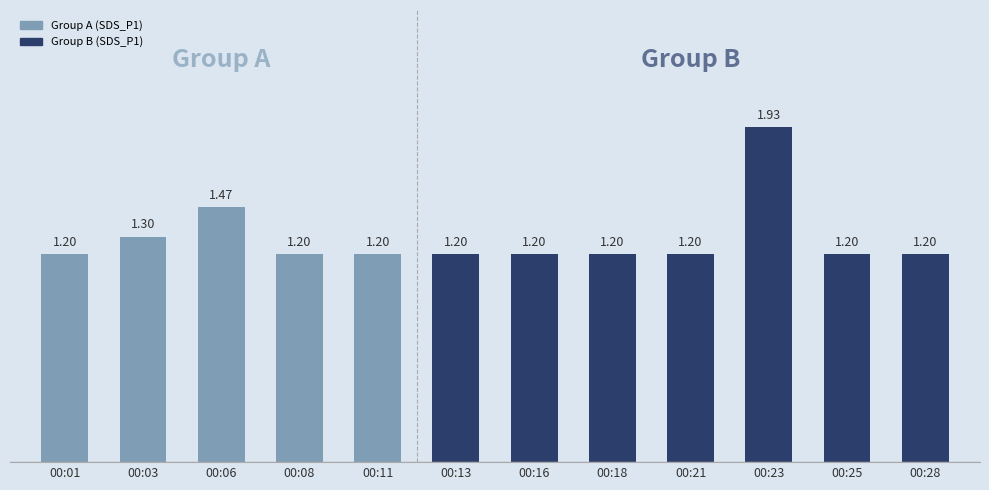

What is the change in value from 00:18 to 00:23?

+0.7